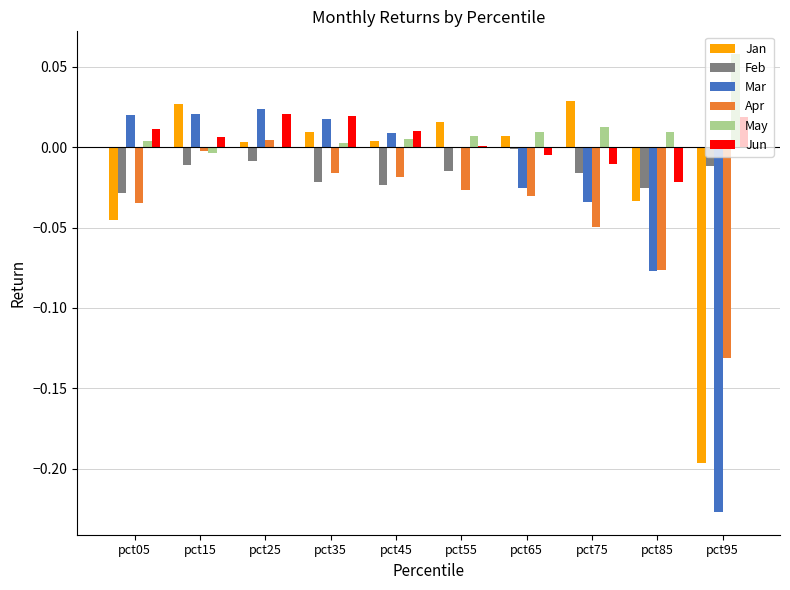

Is the value of May at pct75 greater than the value of Apr at pct65?

Yes